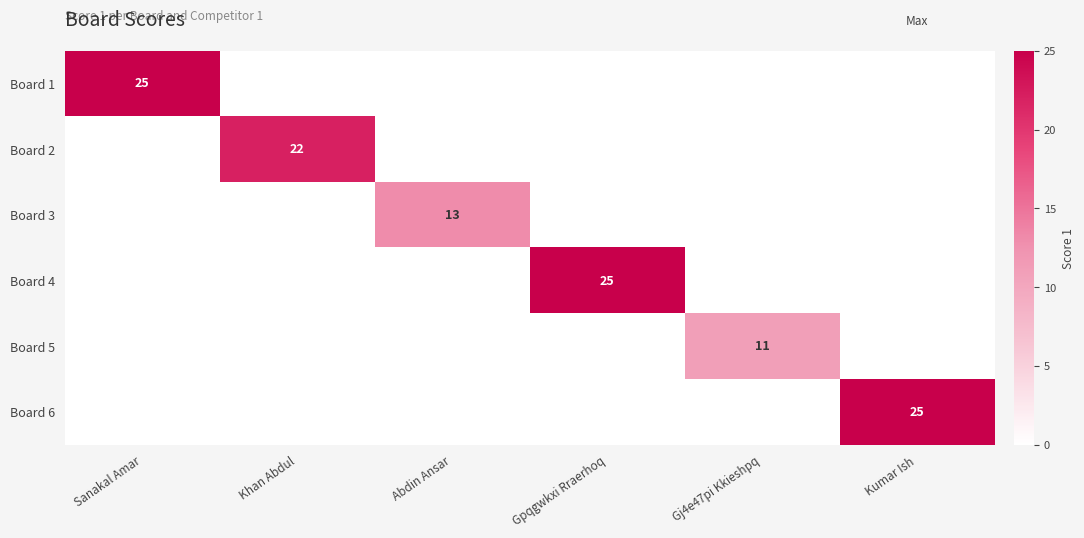

The value of Board 5 at Kumar Ish is 0. True or false?

True